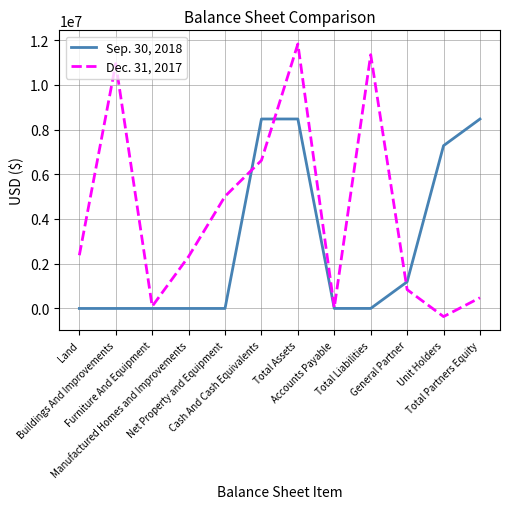

Is the value of Dec. 31, 2017 at Buildings And Improvements greater than the value of Sep. 30, 2018 at Total Partners Equity?

Yes